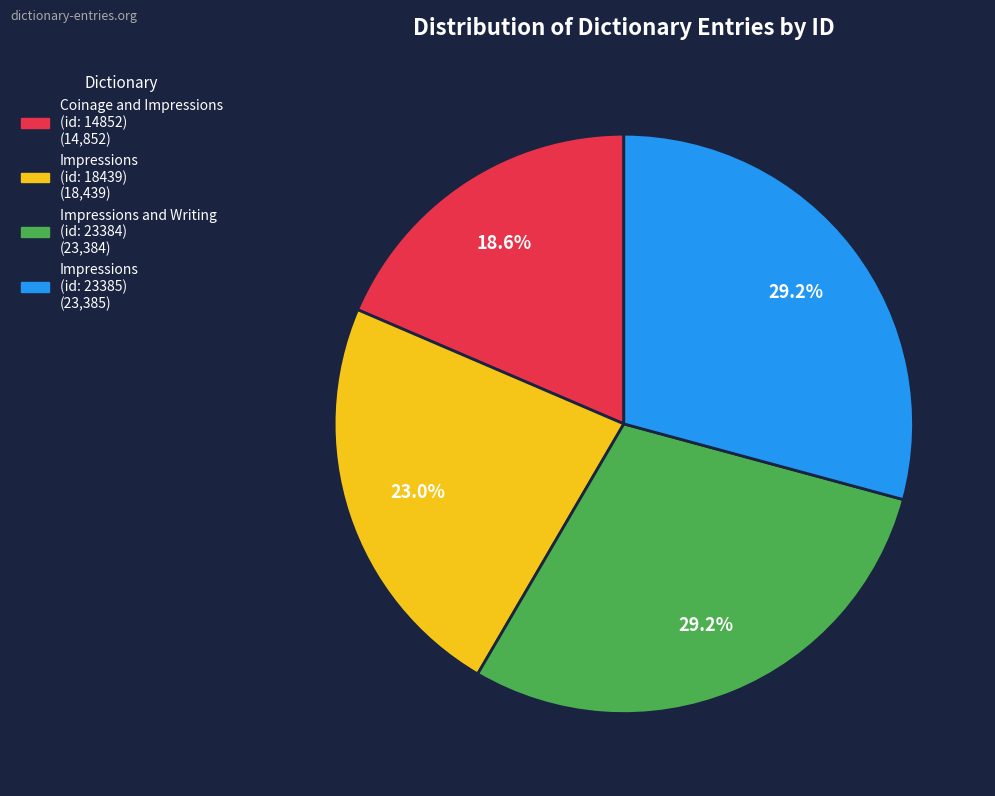

Is there any slice that represents more than half of the pie?

No